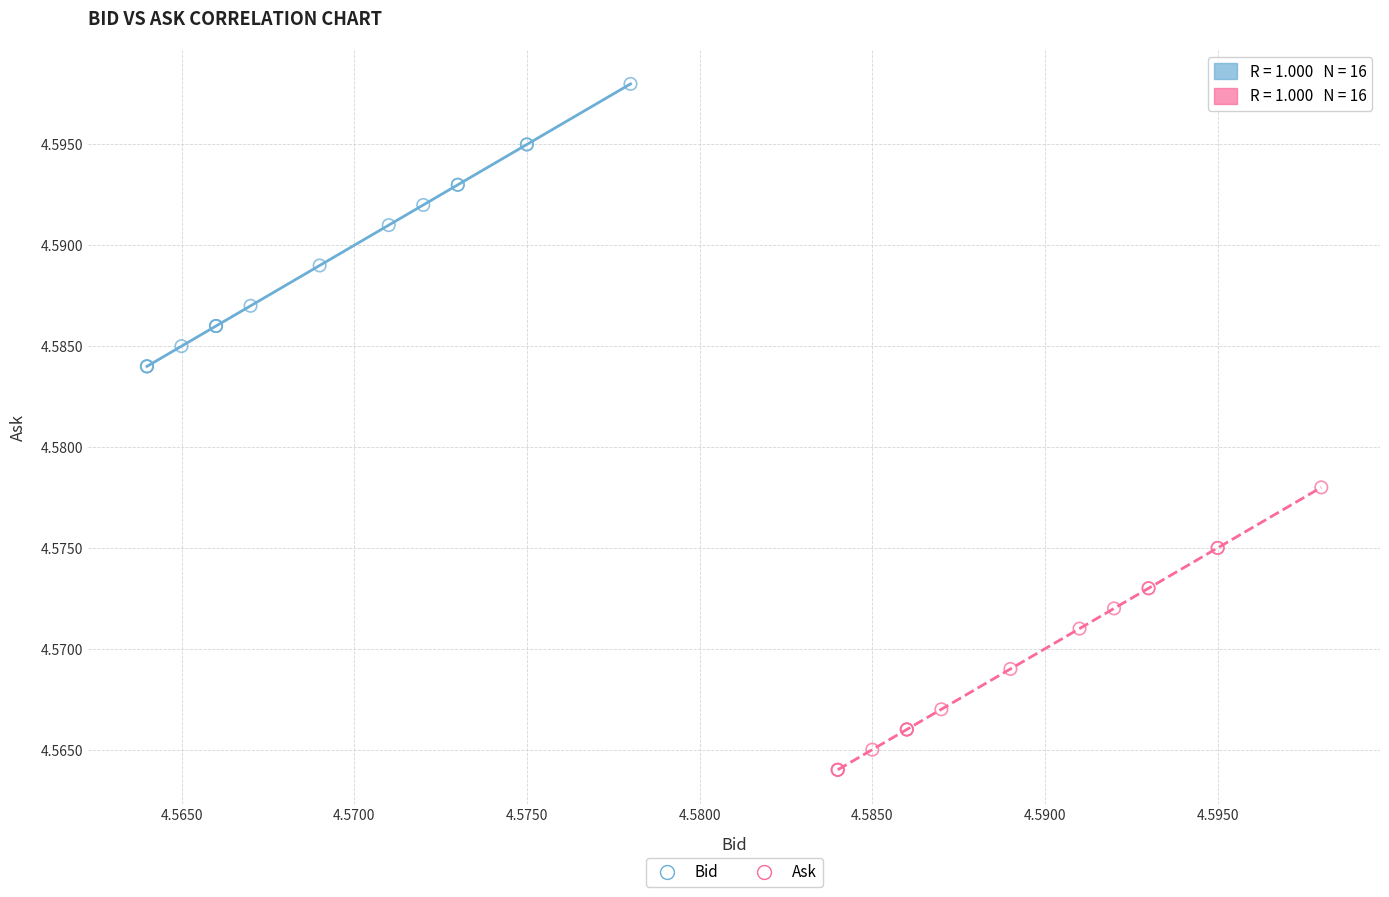

What are all the series names shown in the legend?

Bid, Ask